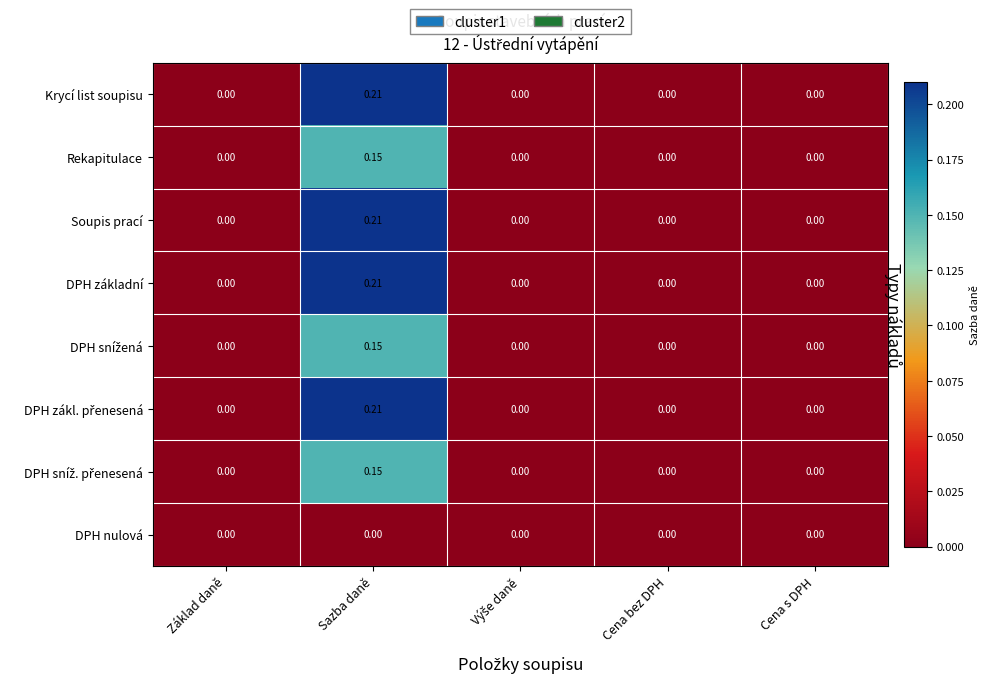

Which category has the highest value across all series?

Sazba daně